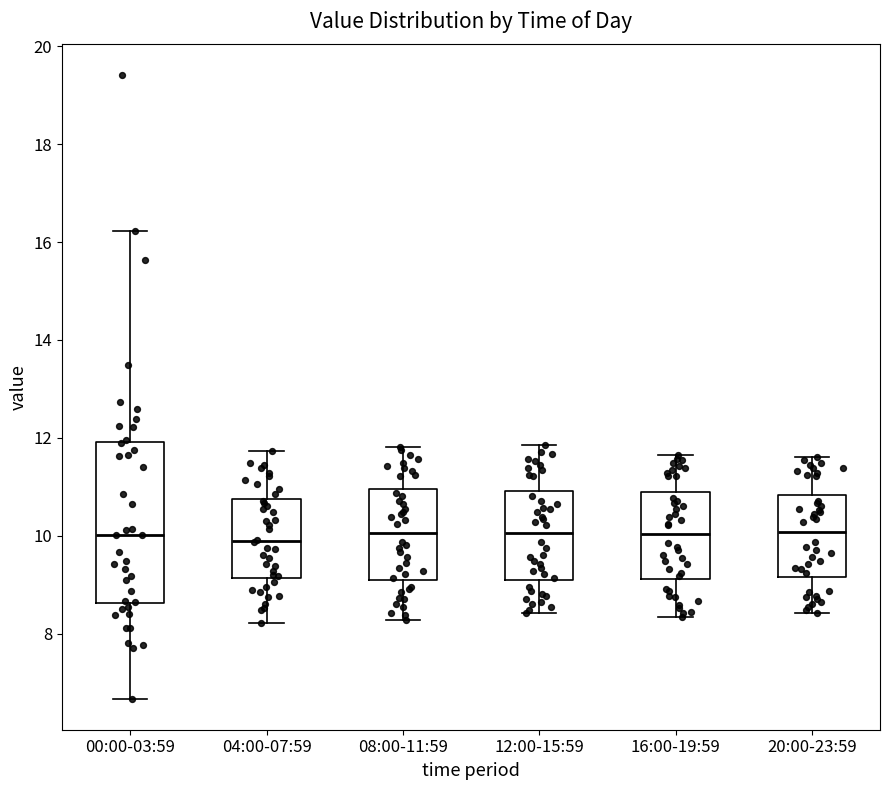

Reading left to right, read every box against the y-axis: the position of its median line, the range the box covers, and the ends of its whiskers. The values are not printed on the chart, so give them approximately, as read against the axis.

00:00-03:59: median 10.0, box 8.6 to 12.0, whiskers 6.6 to 16.2
04:00-07:59: median 10.0, box 9.2 to 10.8, whiskers 8.2 to 11.8
08:00-11:59: median 10.0, box 9.2 to 11.0, whiskers 8.2 to 11.8
12:00-15:59: median 10.0, box 9.2 to 11.0, whiskers 8.4 to 11.8
16:00-19:59: median 10.0, box 9.2 to 10.8, whiskers 8.4 to 11.6
20:00-23:59: median 10.0, box 9.2 to 10.8, whiskers 8.4 to 11.6